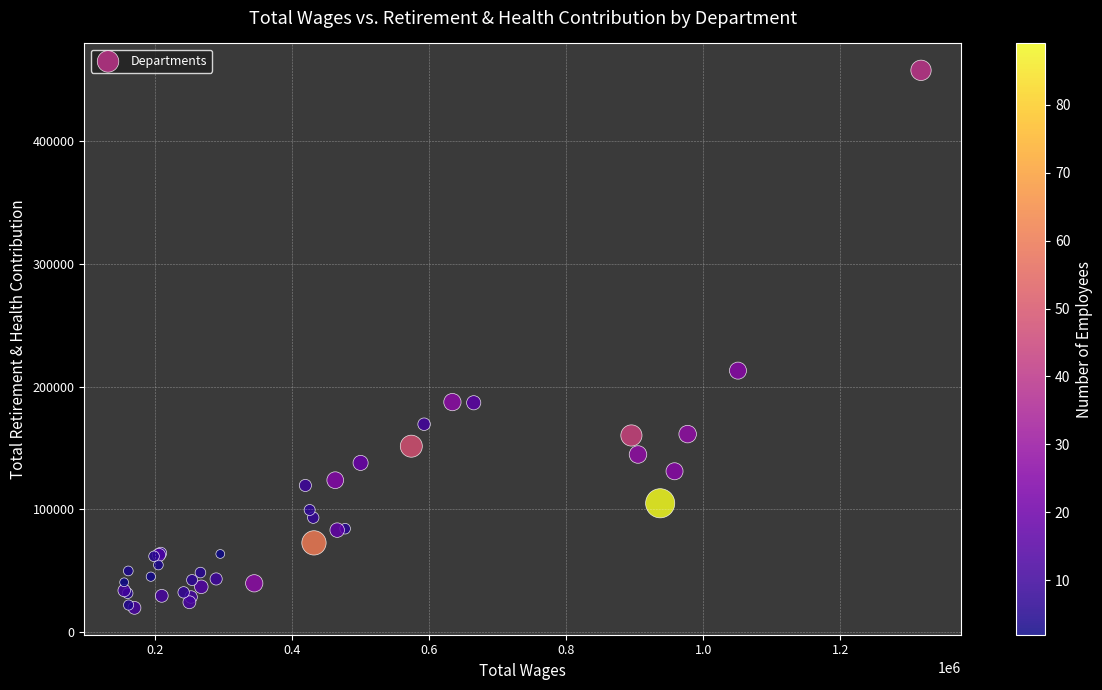

What Y value in the scatter plot is closest to 238624?

212925